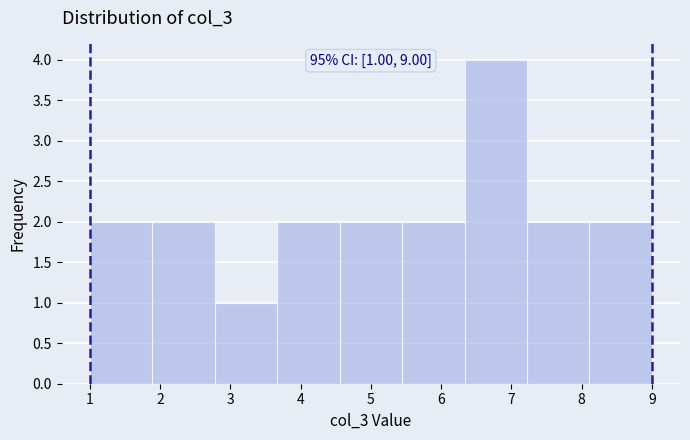

Over which range of the x-axis is the bar tallest?

6.3 to 7.2